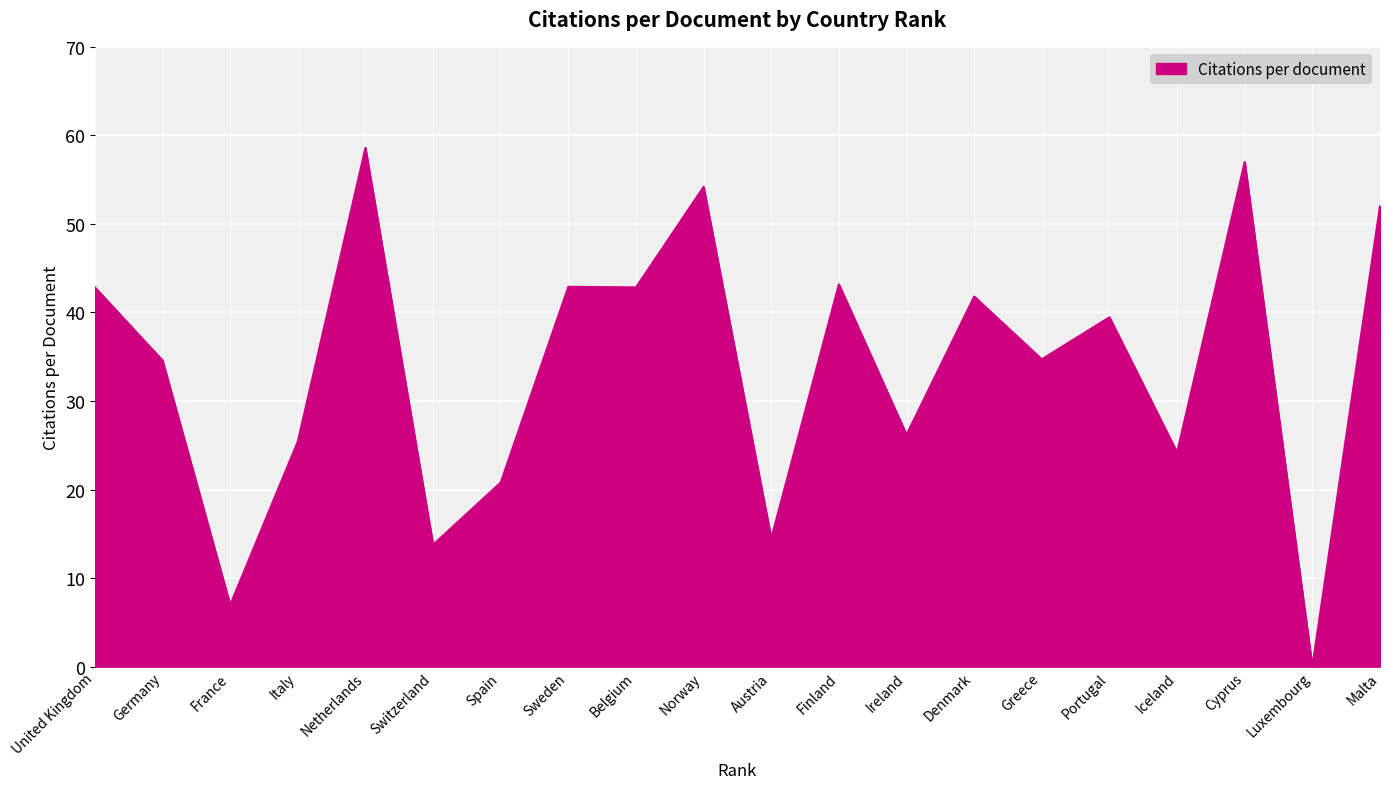

True or false: there are more than 0 points higher than both neighbors.

True